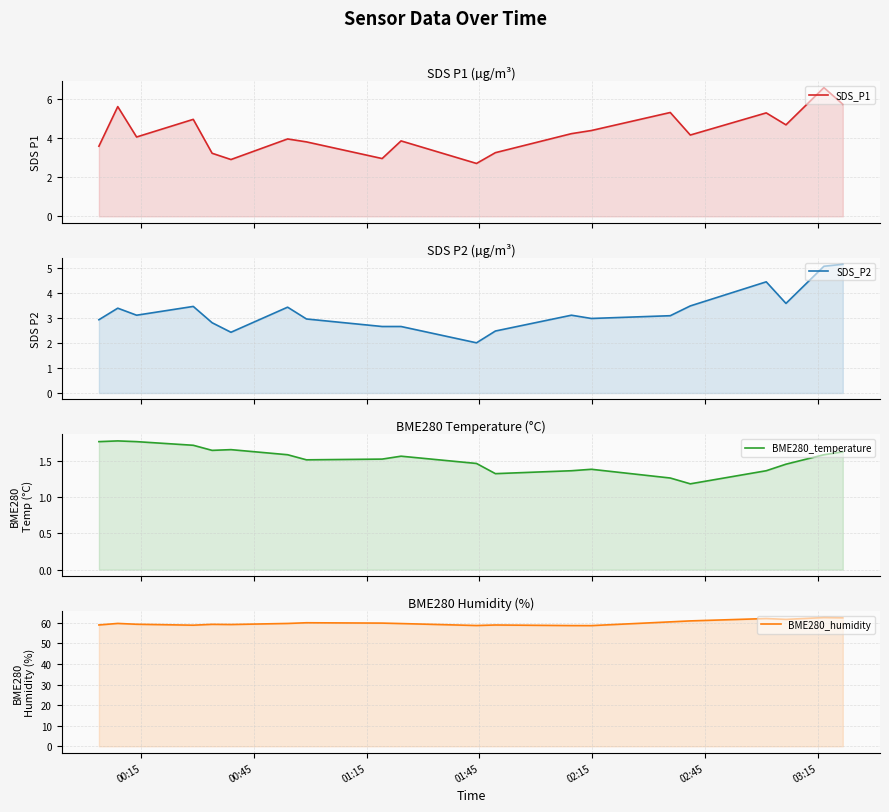

The value of BME280_humidity at 16 is 24.1. True or false?

False